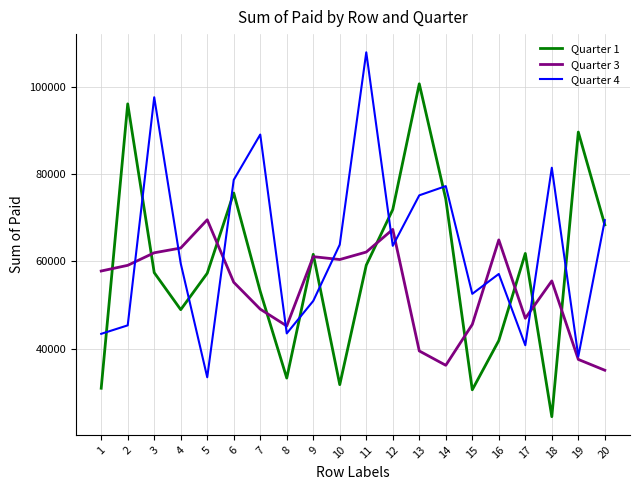

At 10, list the series in order from largest to smallest.

Quarter 4, Quarter 3, Quarter 1